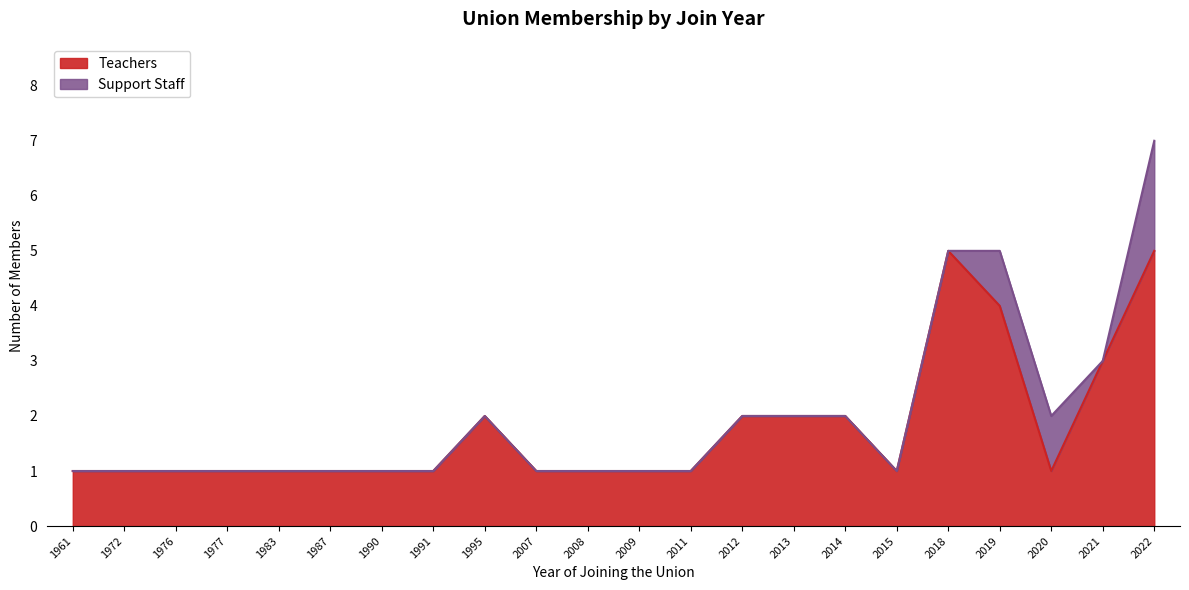

What is the difference between the maximum and minimum values?

4